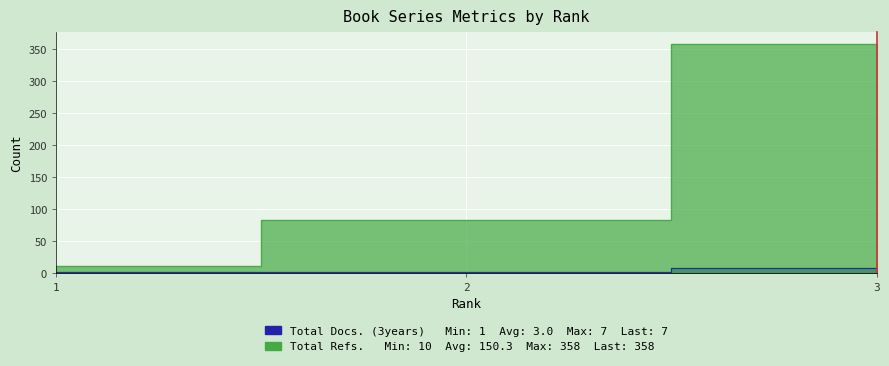

What are all the series names shown in the legend?

Total Docs. (3years), Total Refs.